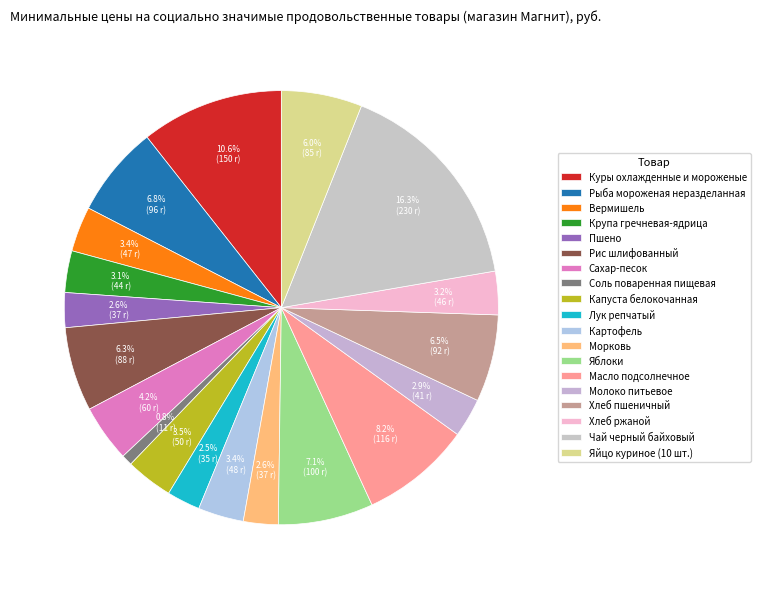

How many slices are in this pie chart?

19